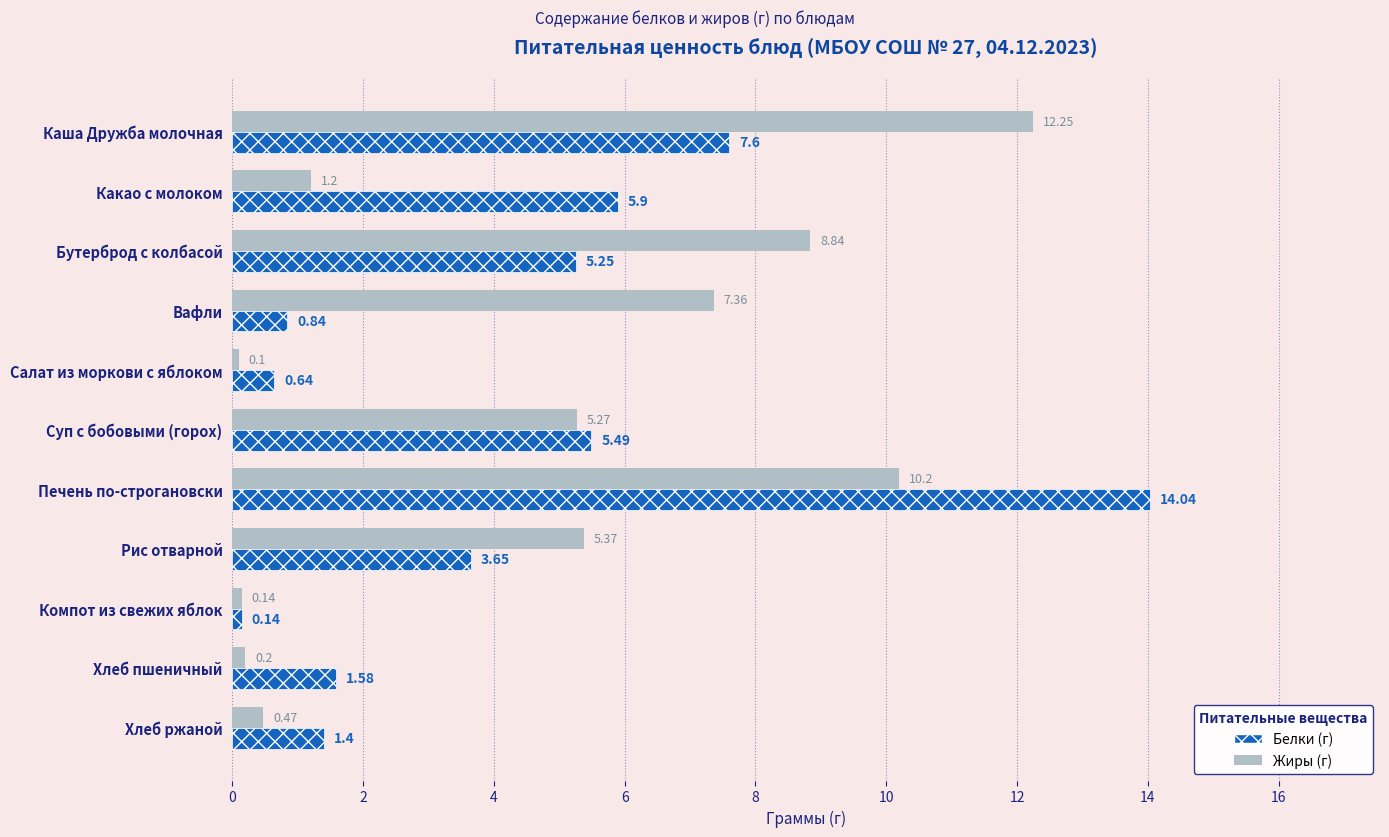

Which label corresponds to the largest value in the chart?

Печень по-строгановски